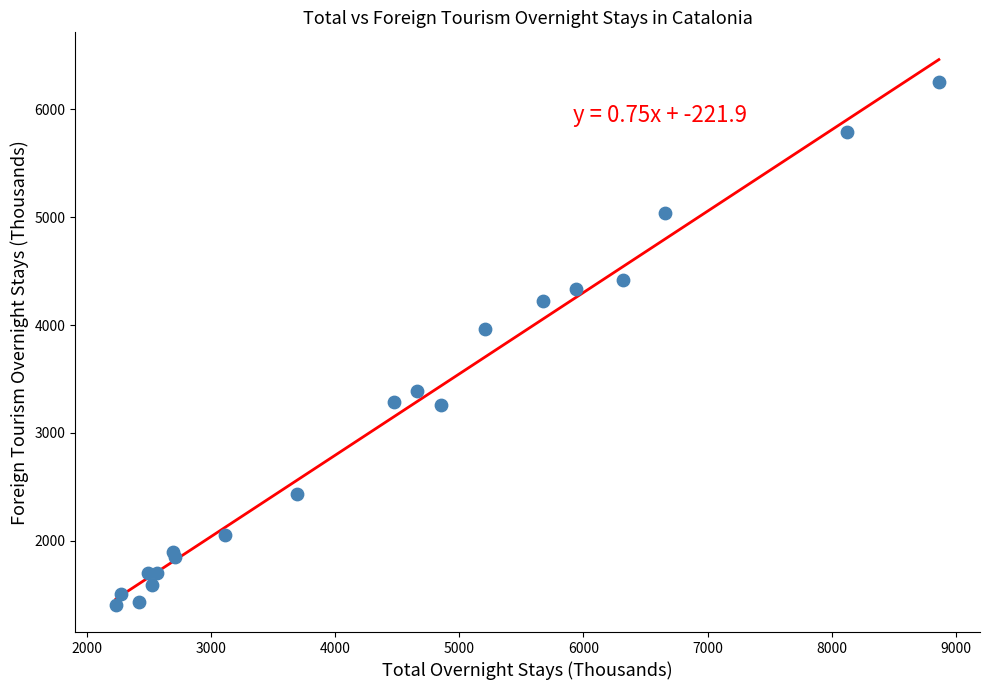

What Y value in the scatter plot is closest to 3829?

3963.0